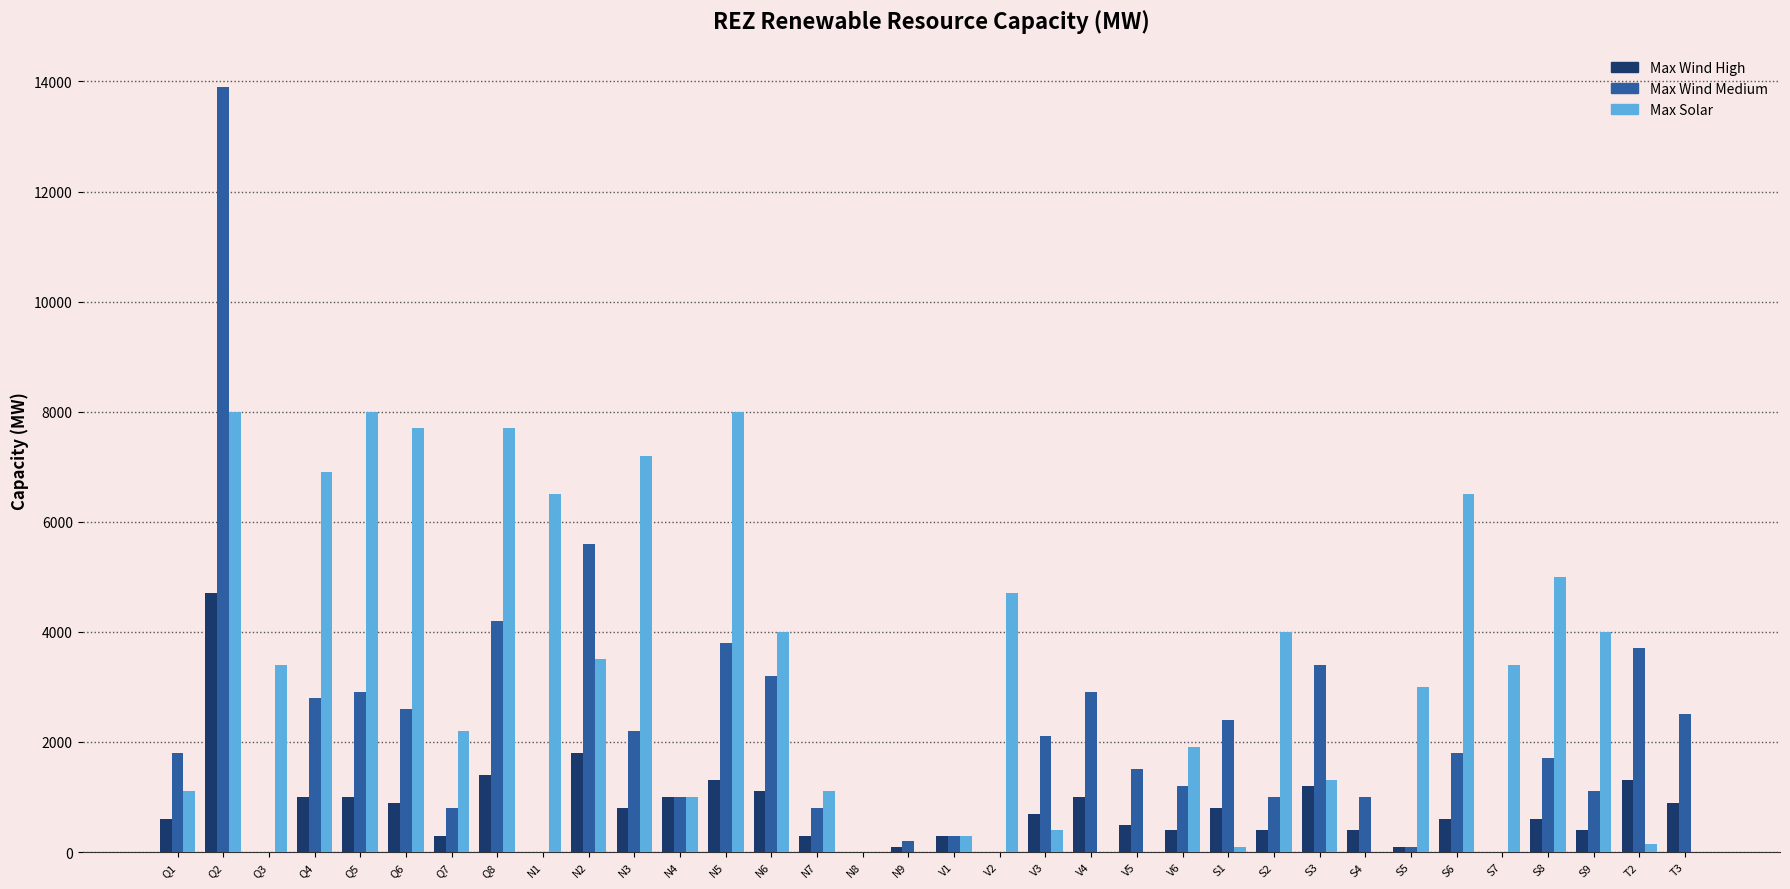

What is the maximum value for Max Solar?

8000